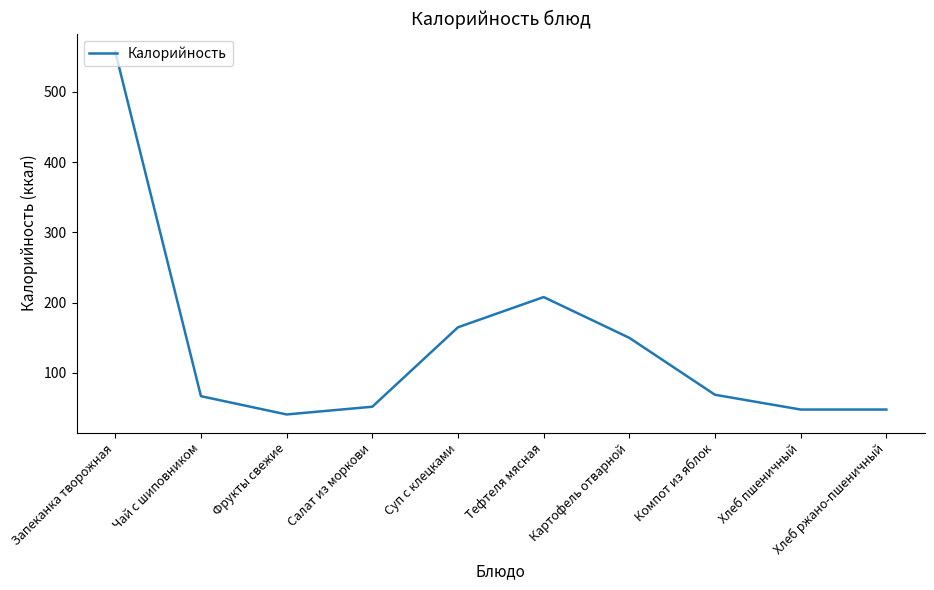

The value at Салат из моркови is 92. True or false?

False